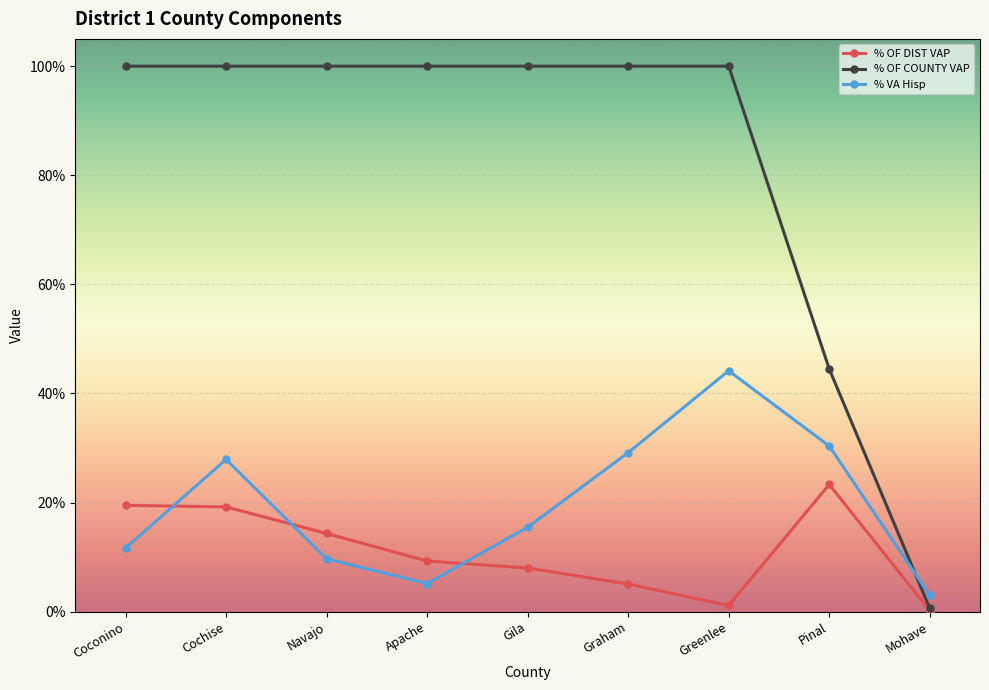

What are all the series names shown in the legend?

% OF DIST VAP, % OF COUNTY VAP, % VA Hisp